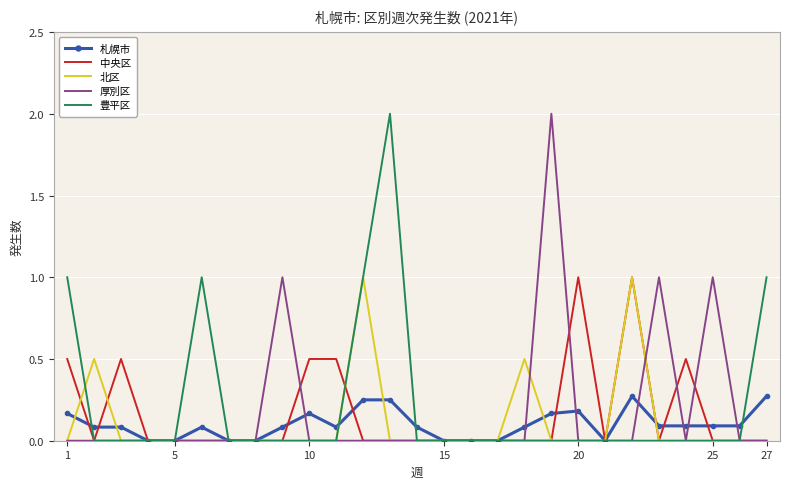

At 5, list the series in order from smallest to largest.

中央区, 厚別区, 豊平区, 札幌市, 北区